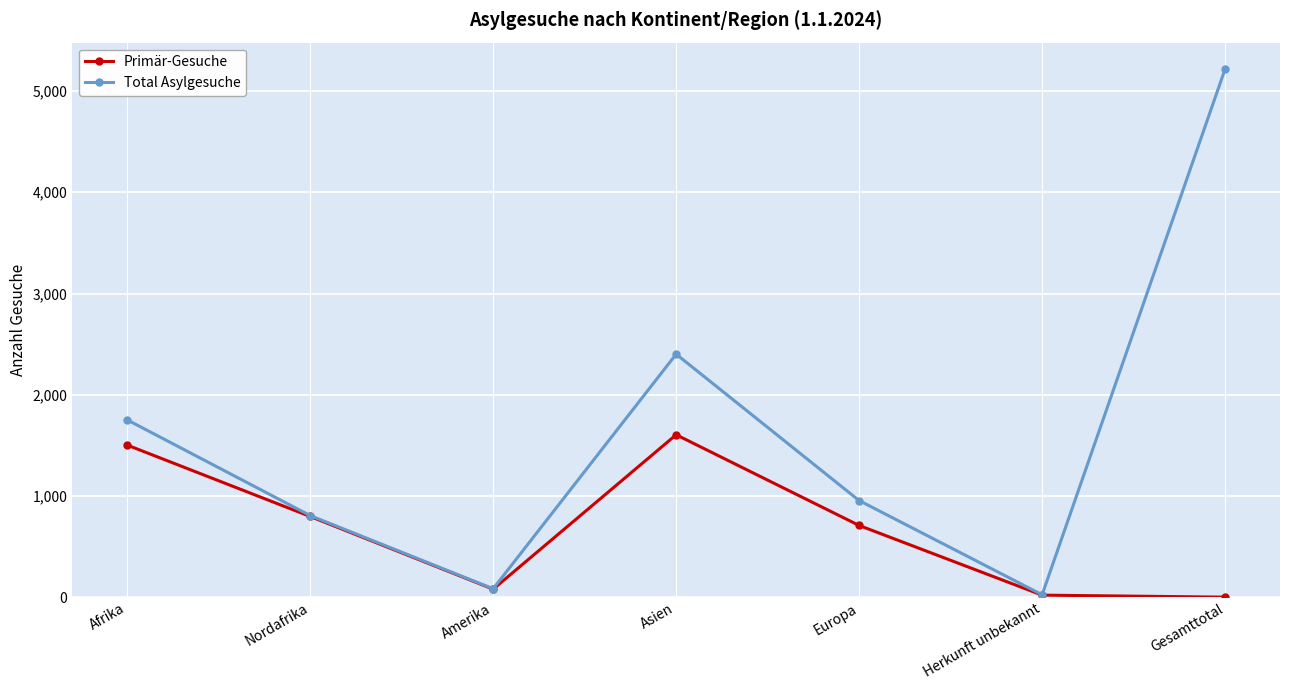

List the series in order of their peak value, highest first.

Total Asylgesuche, Primär-Gesuche